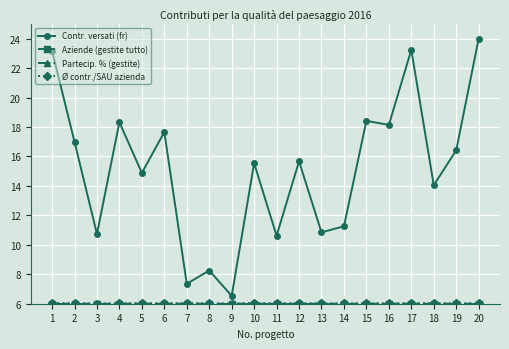

What is the total value across all series at 2?

35.0